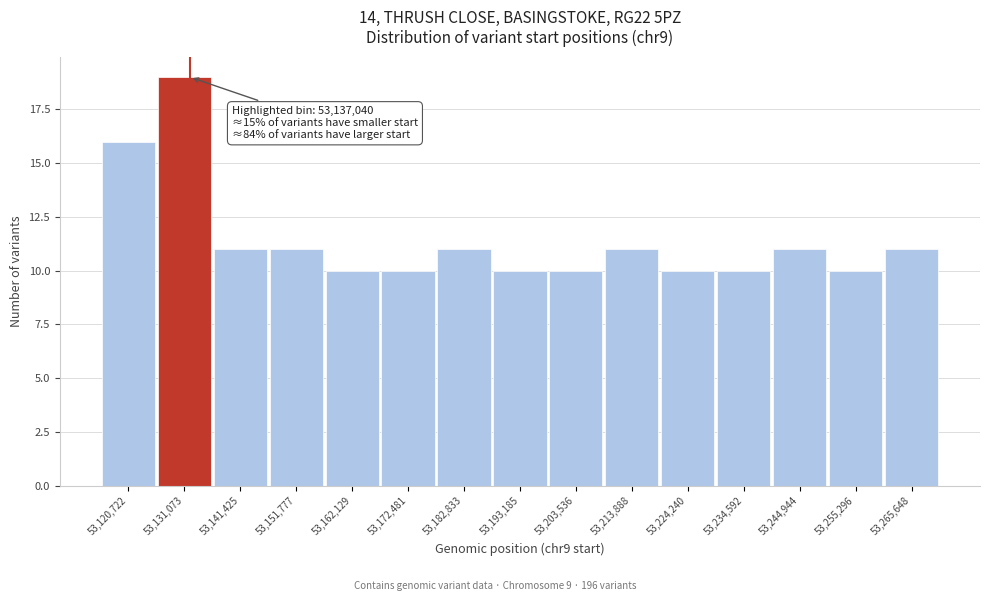

Reading left to right, list all the values displayed in this chart.

16	19	11	11	10	10	11	10	10	11	10	10	11	10	11